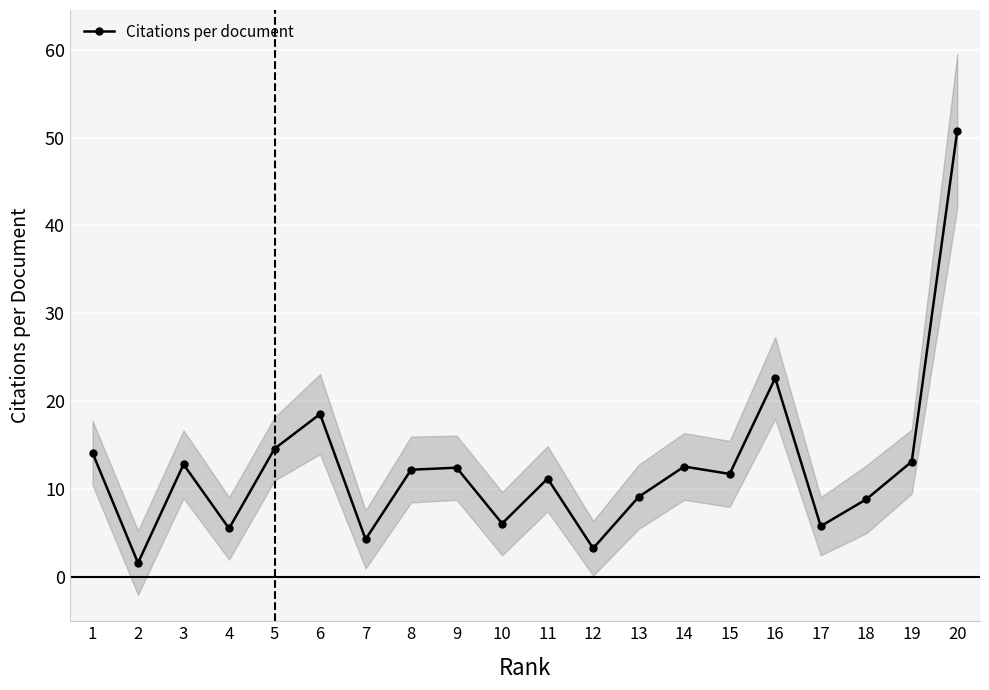

List the labels in order of value, largest first.

20, 16, 6, 5, 1, 19, 3, 14, 9, 8, 15, 11, 13, 18, 10, 17, 4, 7, 12, 2